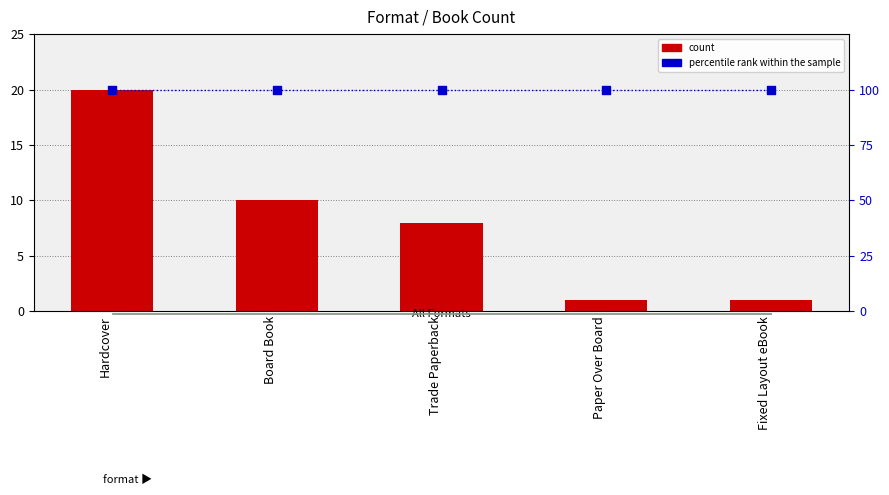

Which series contains the highest Y value?

percentile rank within the sample